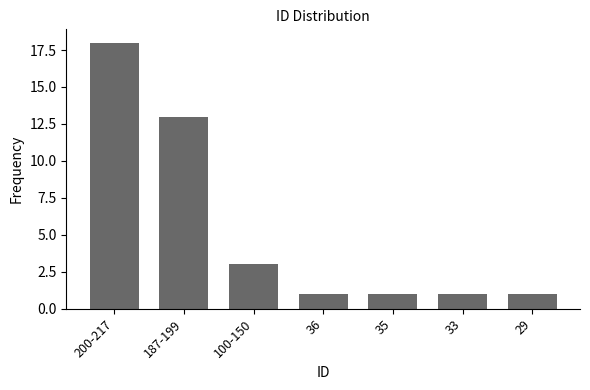

Which category has the highest value across all series?

200-217